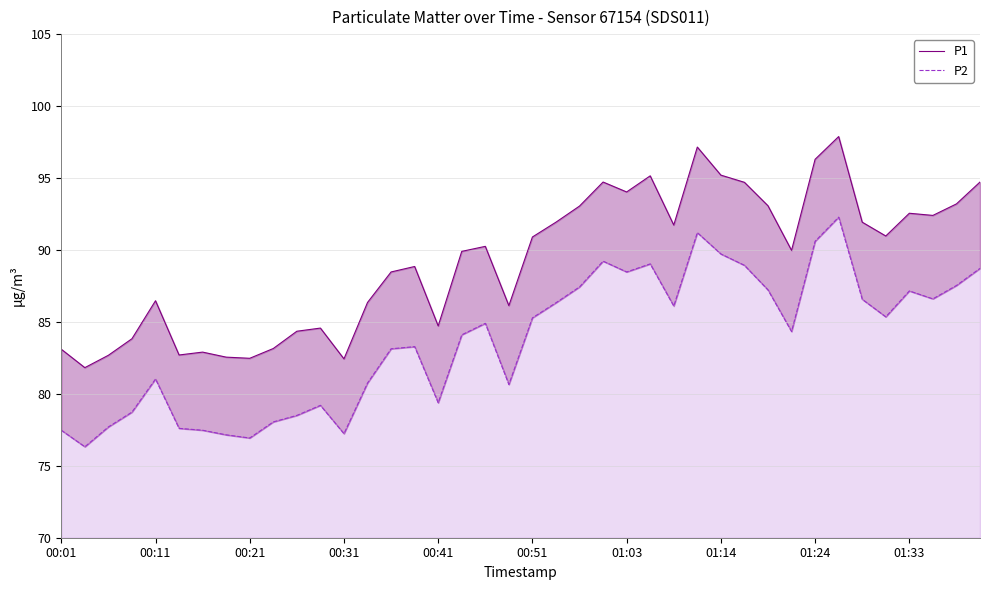

How many lines are shown in the chart?

2